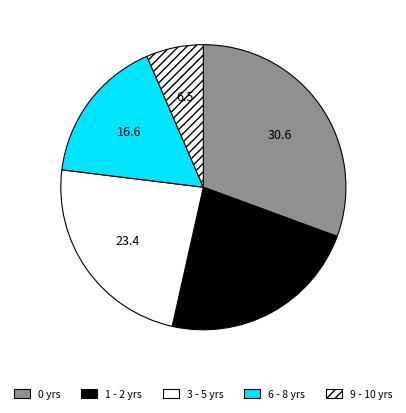

How many segments does this pie chart have?

5